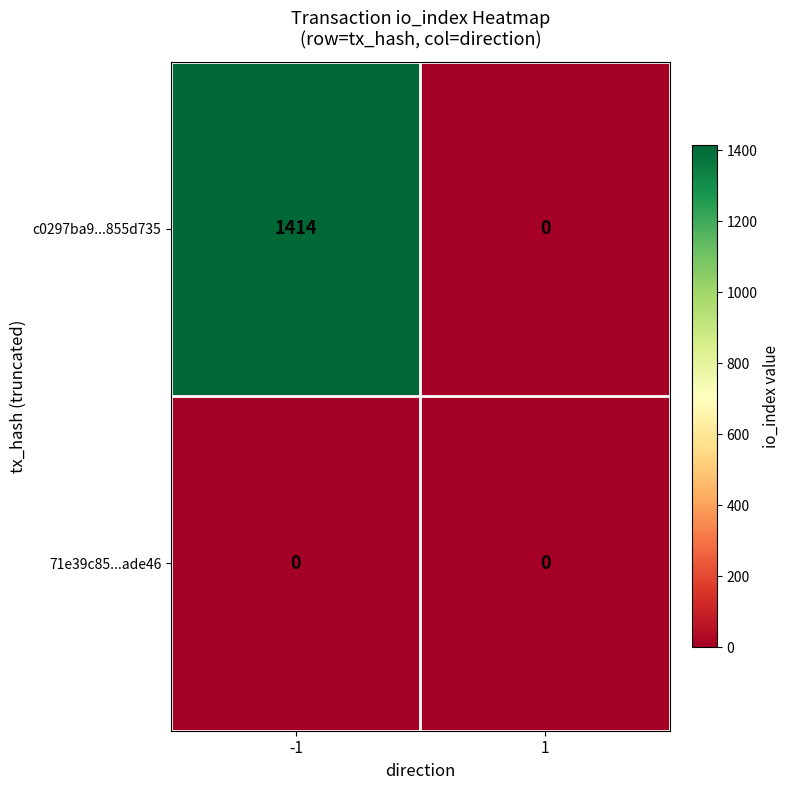

Reading left to right, what are all the values shown in this chart?

c0297ba9...855d735: -1=1414	1=0
71e39c85...ade46: -1=0	1=0